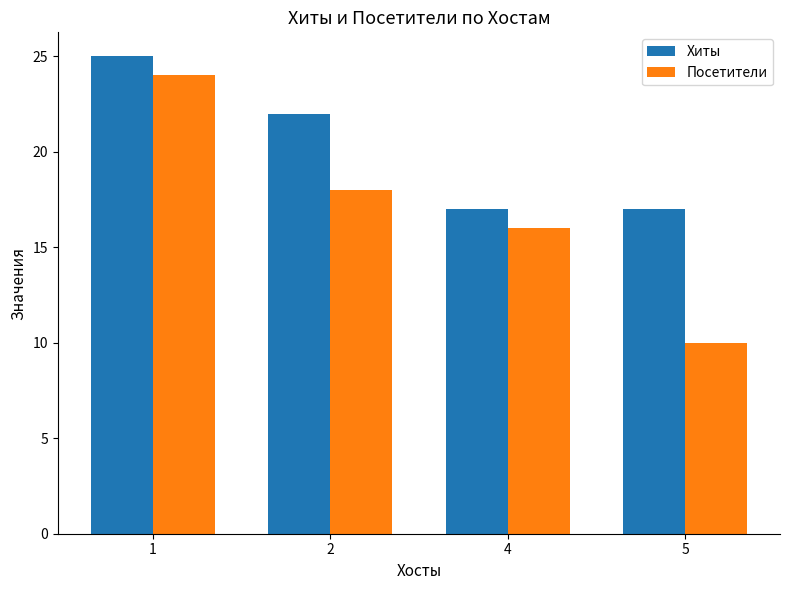

The value of Посетители at 1 is 11. True or false?

False